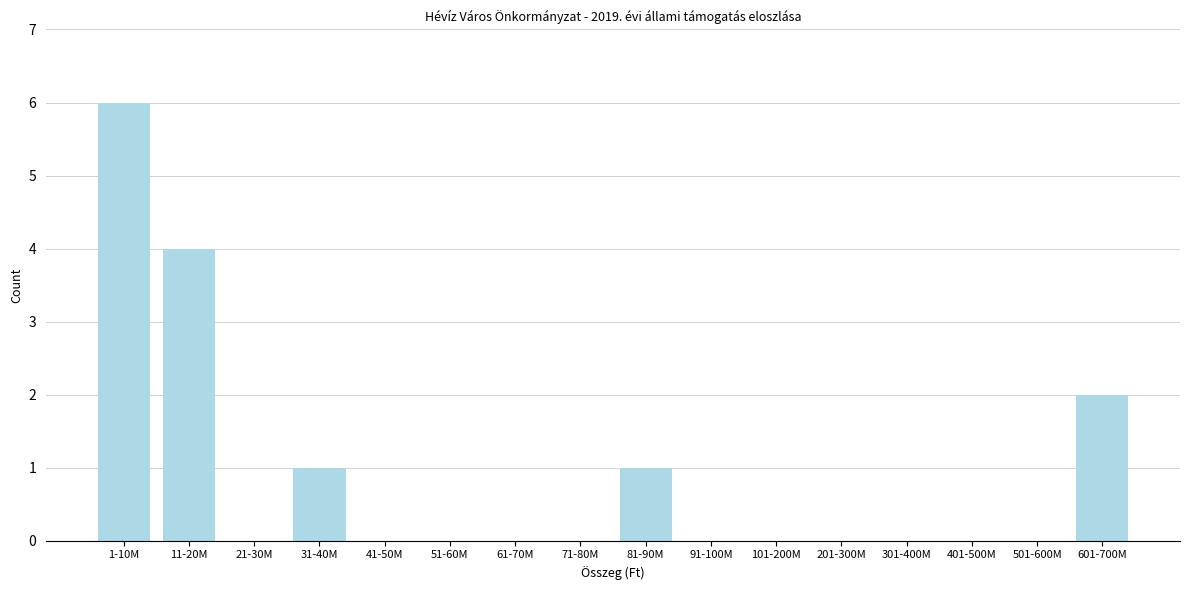

Reading left to right, transcribe all the data shown in this chart.

1-10M=6	11-20M=4	21-30M=0	31-40M=1	41-50M=0	51-60M=0	61-70M=0	71-80M=0	81-90M=1	91-100M=0	101-200M=0	201-300M=0	301-400M=0	401-500M=0	501-600M=0	601-700M=2